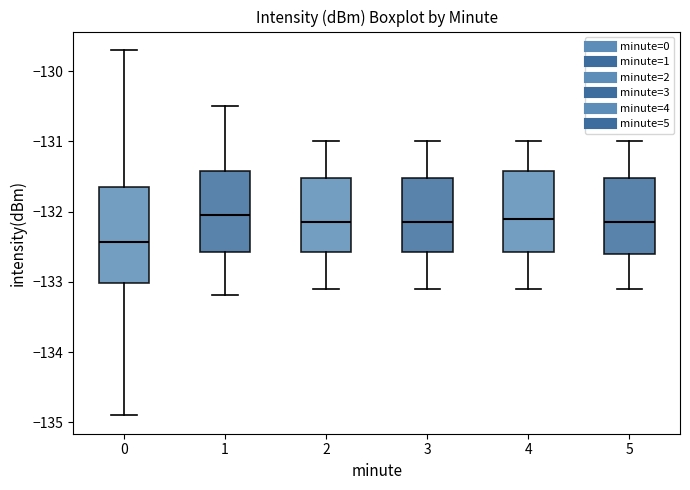

Where does the upper whisker of the box at x = 2 end on the y-axis? The values are not printed on the chart, so give them approximately, as read against the axis.

-131.0